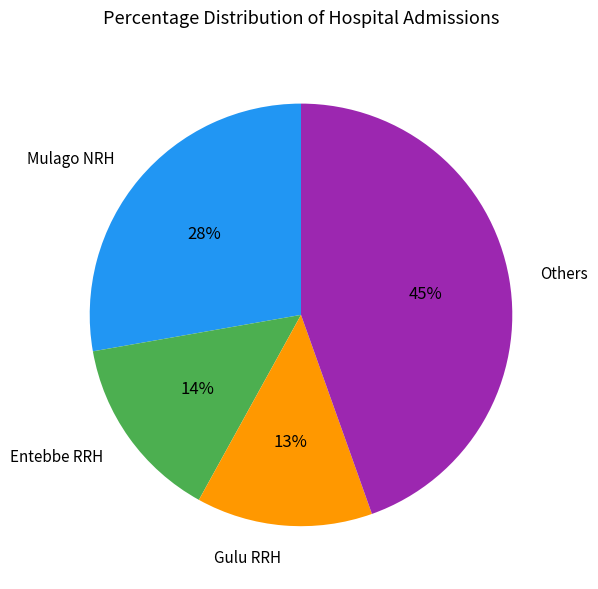

Do Gulu RRH and Entebbe RRH together represent more than half of the pie?

No